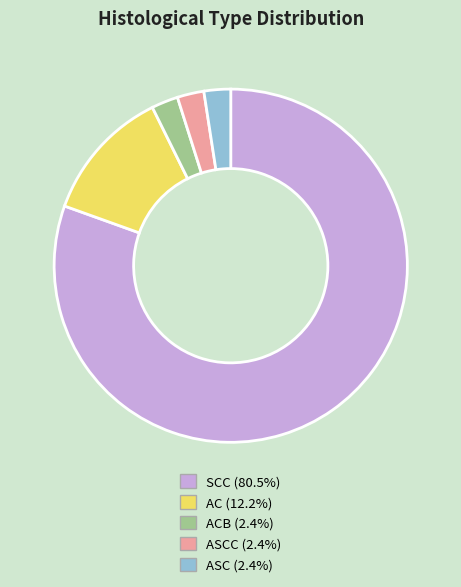

Combined, do ACB (2.4%) and ASCC (2.4%) account for over 50%?

No